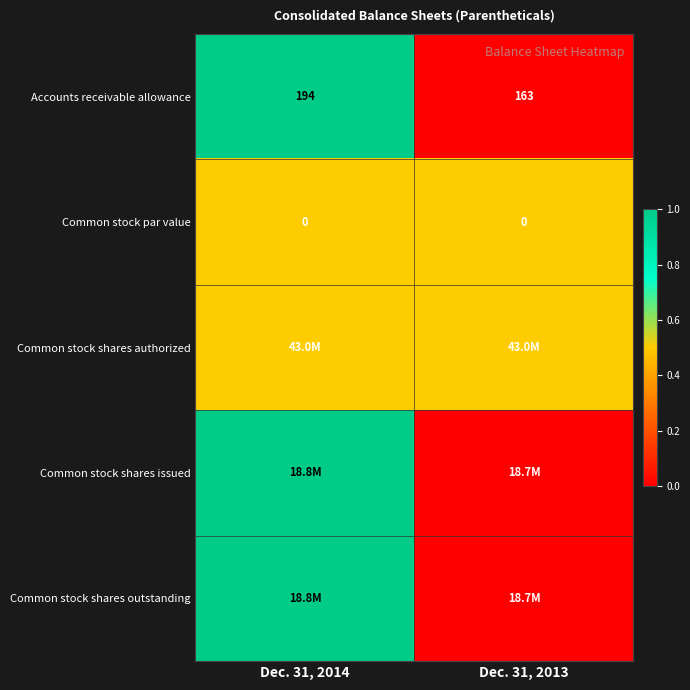

What is the highest value of the Accounts receivable allowance series?

194.0